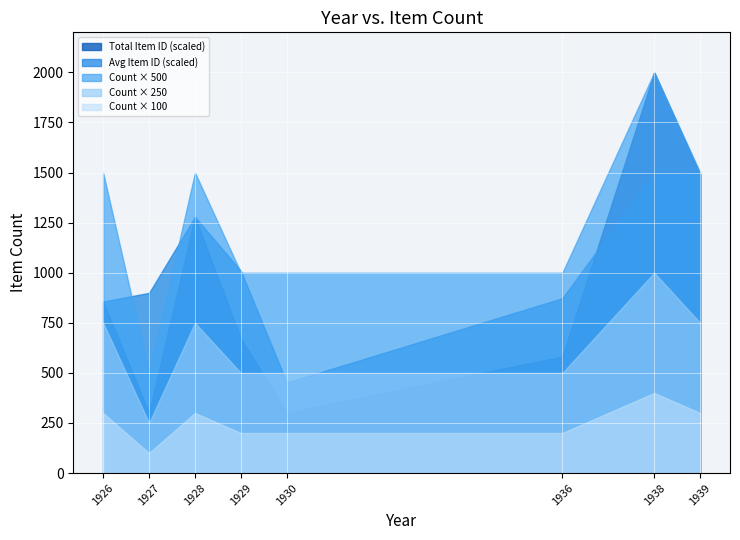

What is the maximum value for Total Item ID (scaled)?

2000.0